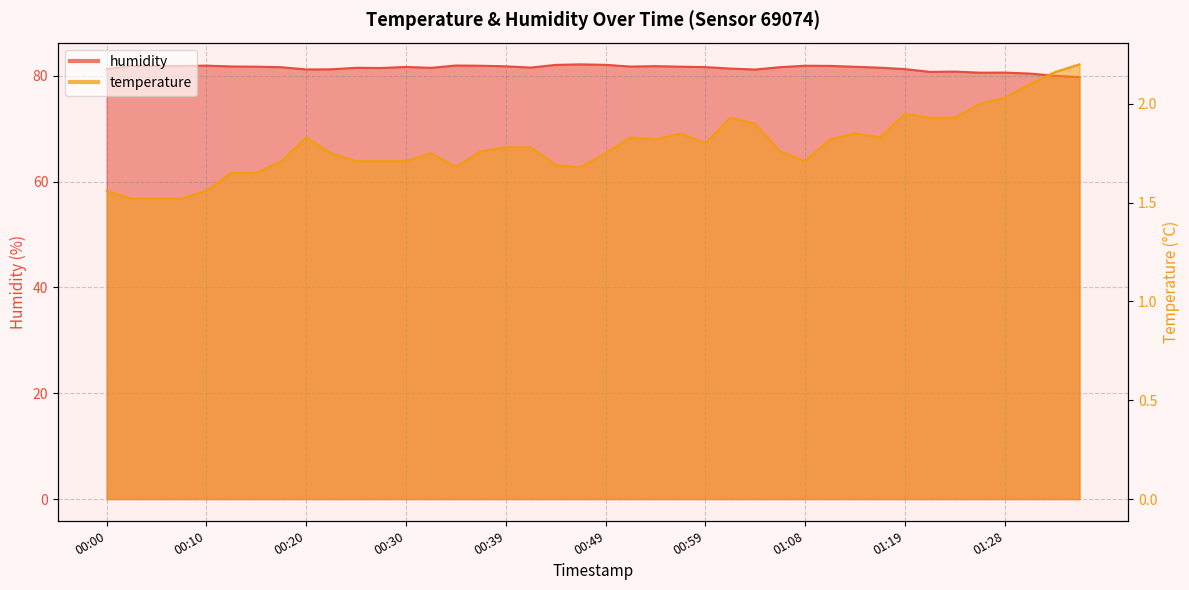

What is the average value of the temperature series?

1.8